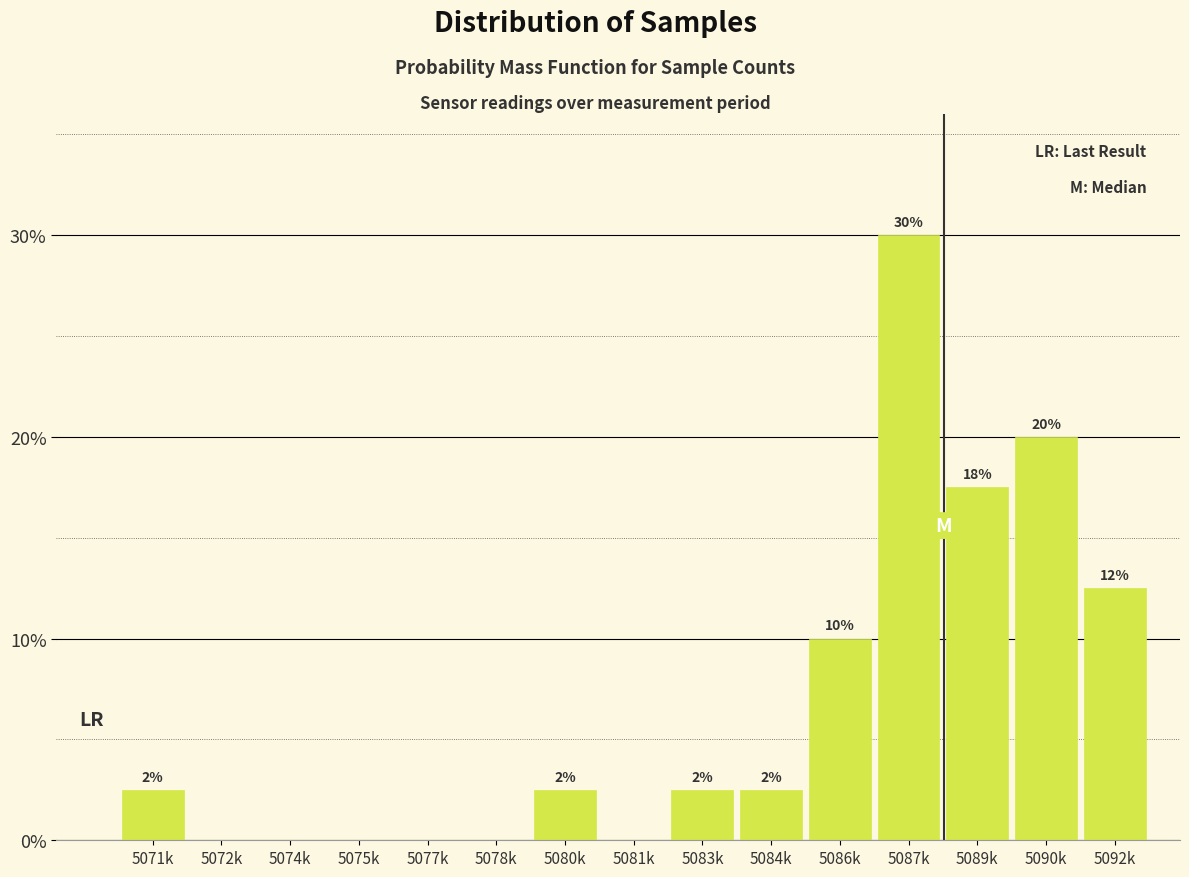

Are the bars horizontal?

No